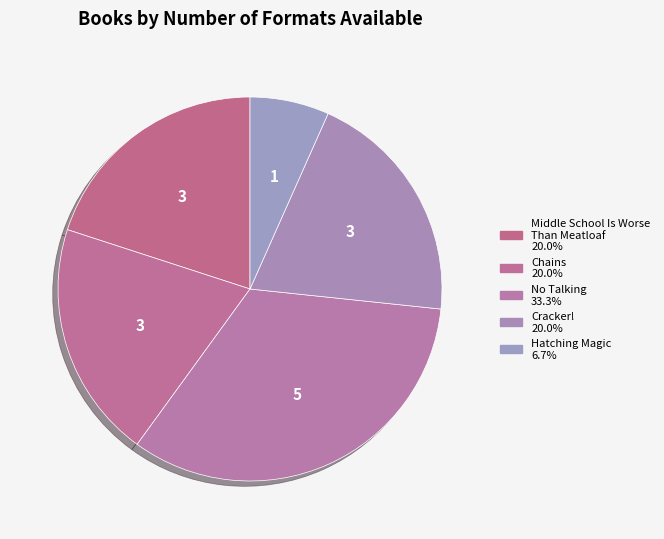

Approximately how many times larger is the value at Cracker! compared to Hatching Magic?

3.0